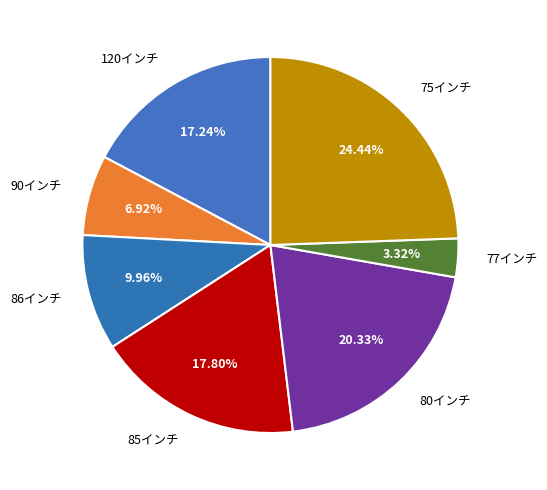

Is there a majority slice in this chart?

No